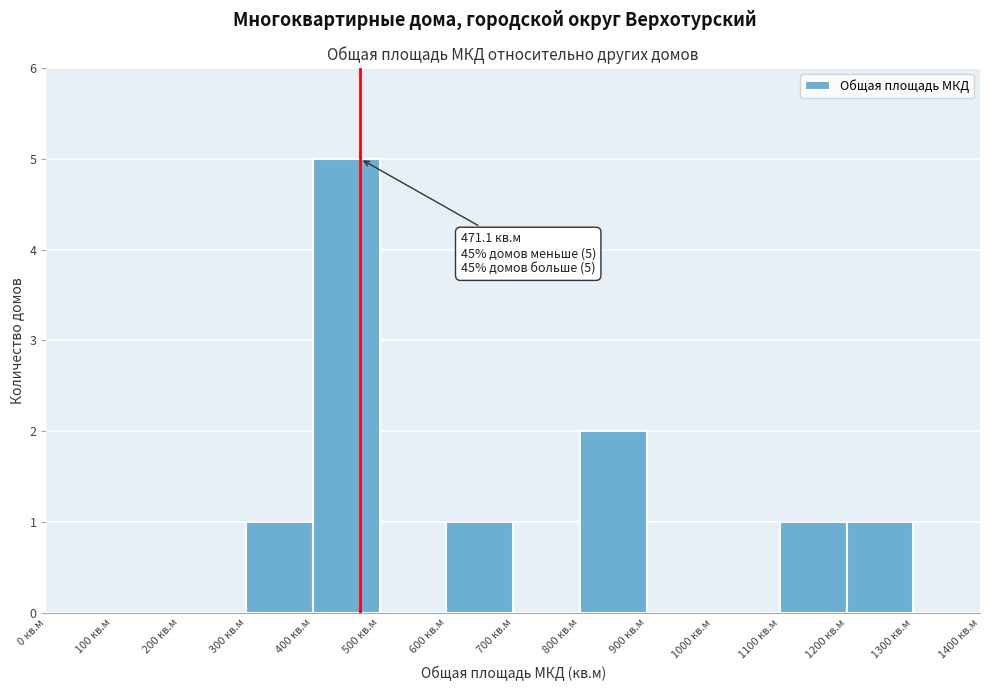

Which range on the x-axis has the tallest bar?

400 to 500